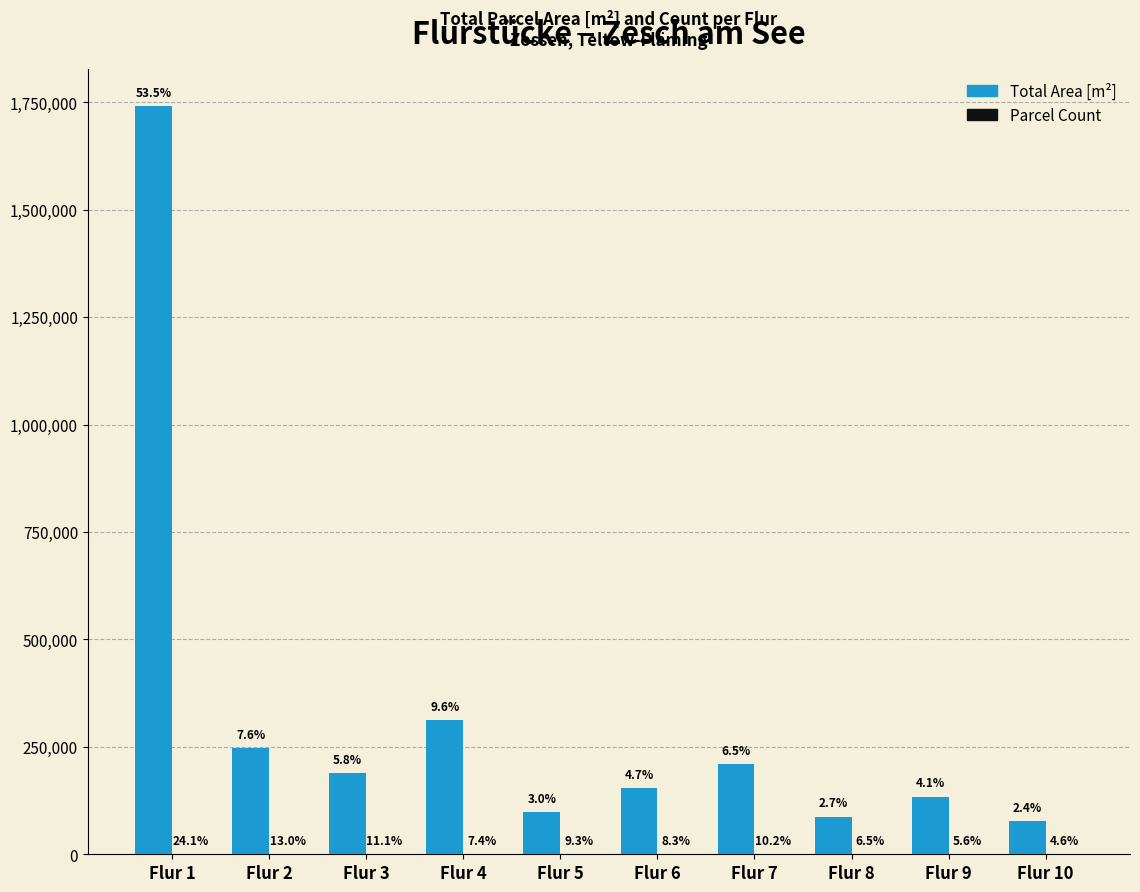

What is the average value of the Total Area [m²] series?

325338